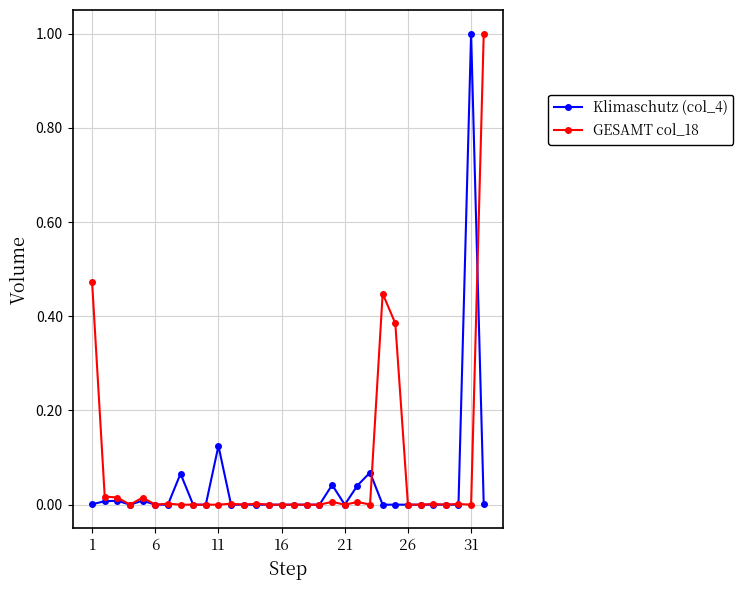

What is the difference between the maximum and second lowest values in the GESAMT col_18 series?

1.0